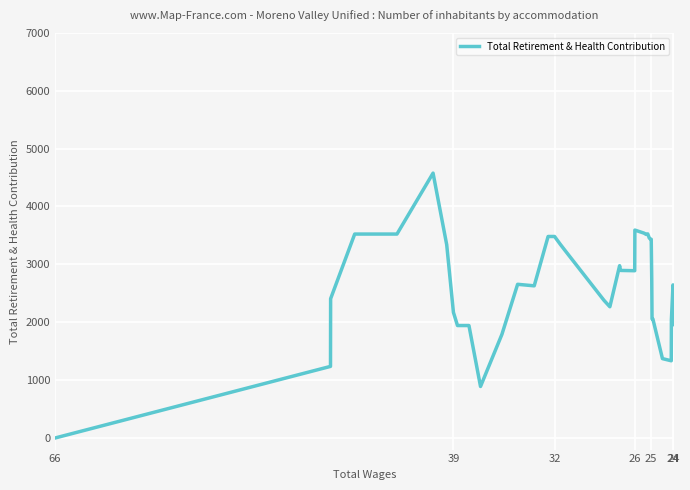

What is the change in value from 24 to 7?

-2406.0